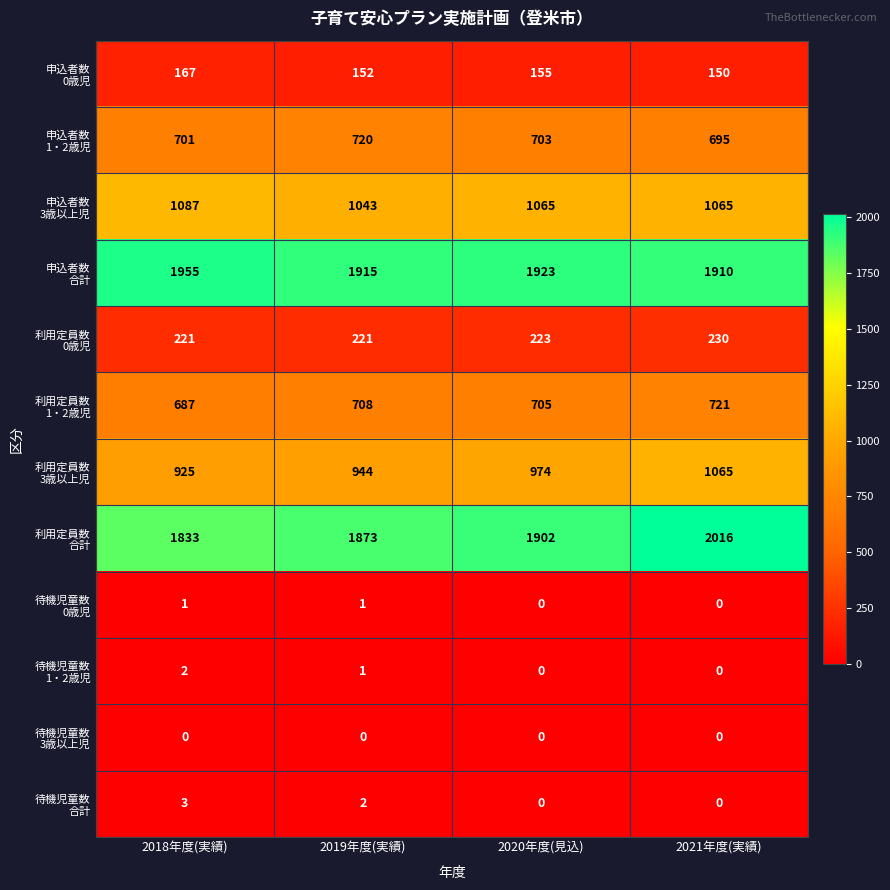

How many series are shown in this chart?

12